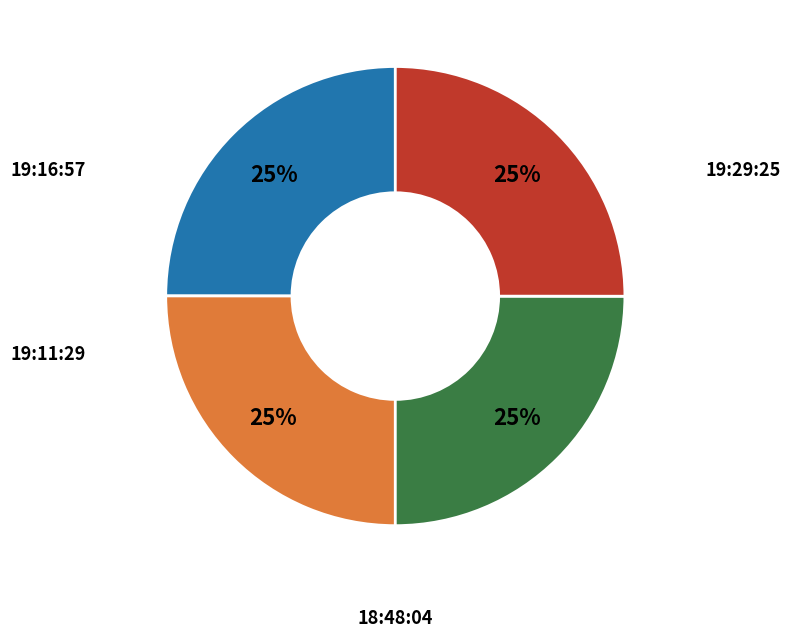

To the nearest percent, what is the average slice percentage?

25%